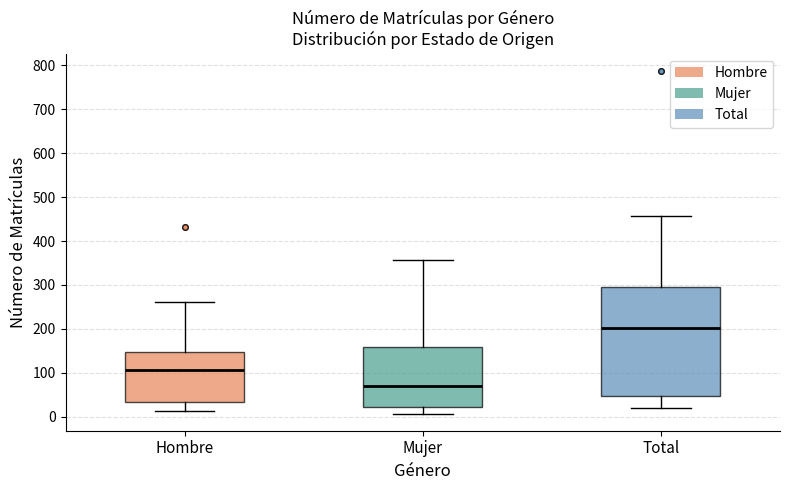

Reading left to right, read every box against the y-axis: the position of its median line, the range the box covers, and the ends of its whiskers. The values are not printed on the chart, so give them approximately, as read against the axis.

Hombre: median 110, box 30 to 150, whiskers 10 to 260
Mujer: median 70, box 20 to 160, whiskers 10 to 360
Total: median 200, box 50 to 300, whiskers 20 to 460